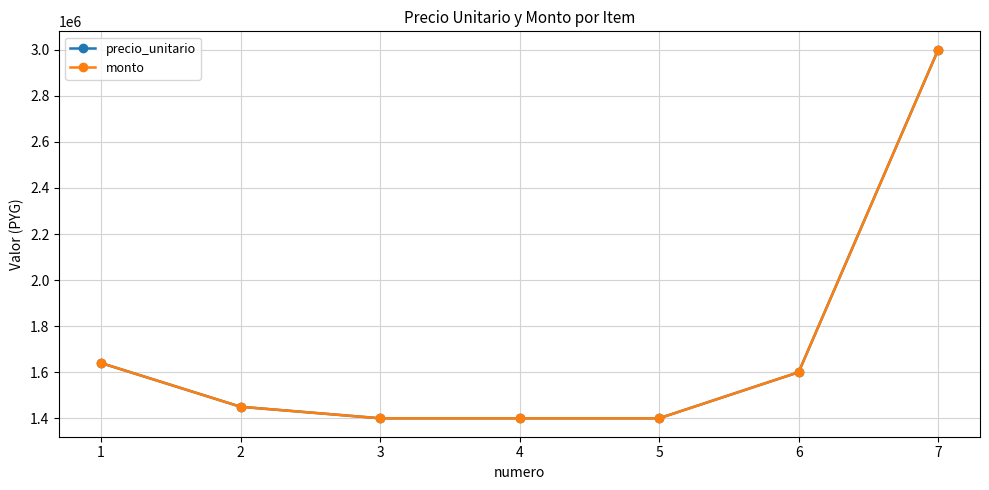

True or false: precio_unitario and monto intersect in this chart.

False